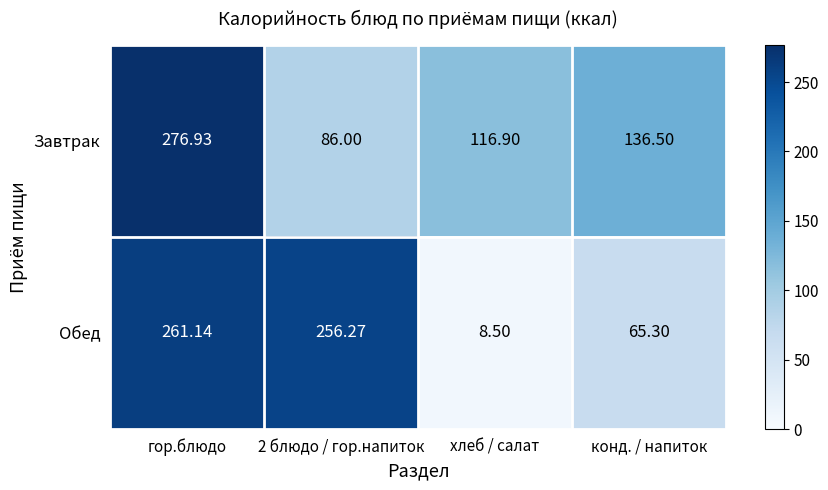

Rank the series by their maximum value, from lowest to highest.

Обед, Завтрак